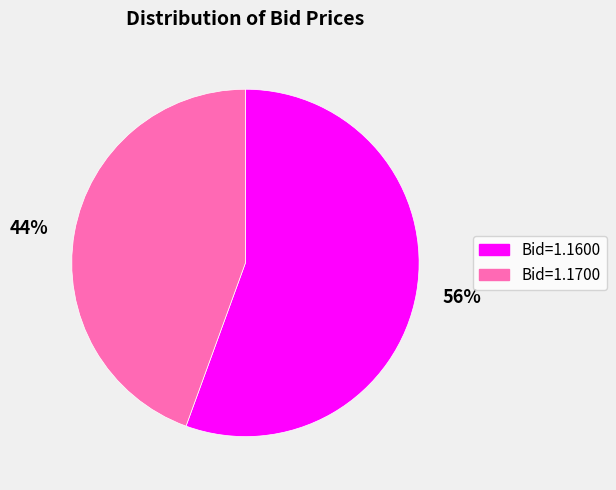

Does 44% account for over 50% of the chart?

No